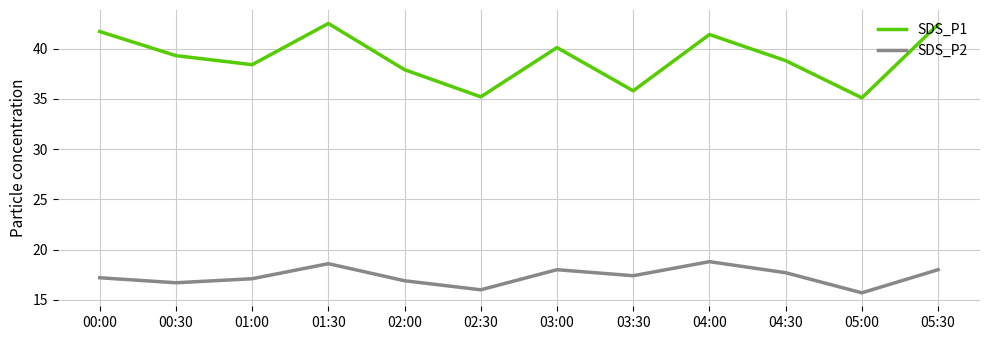

True or false: SDS_P2 and SDS_P1 intersect in this chart.

False